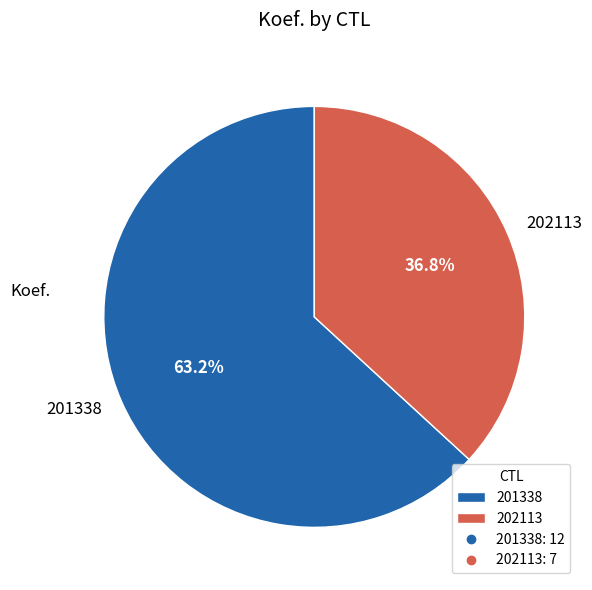

Is it true that 202113 is 27% of the pie?

False